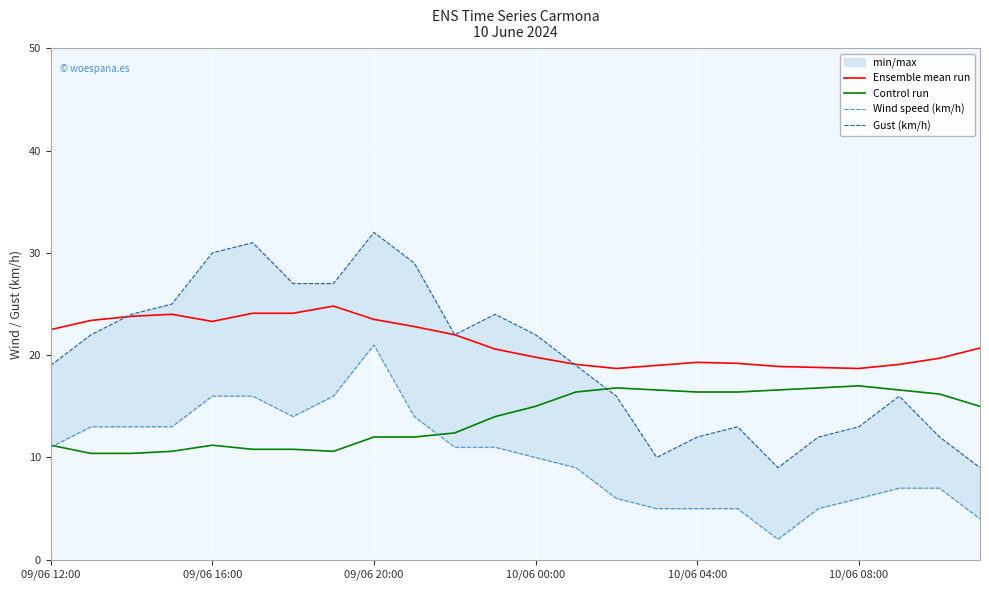

How many values in the Ensemble mean run series are below 20?

11